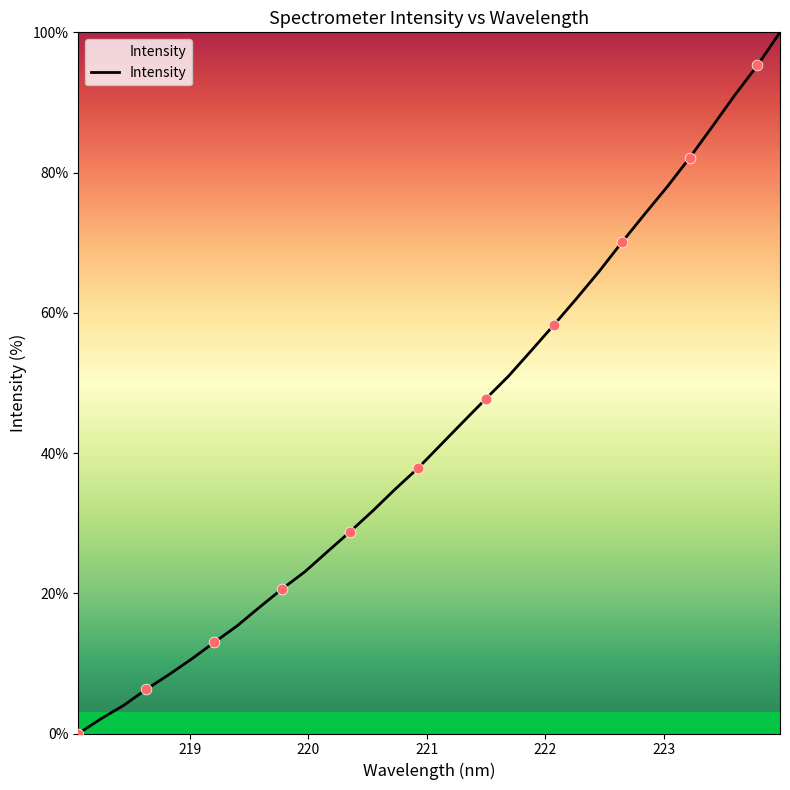

What is the greatest value displayed?

100.0